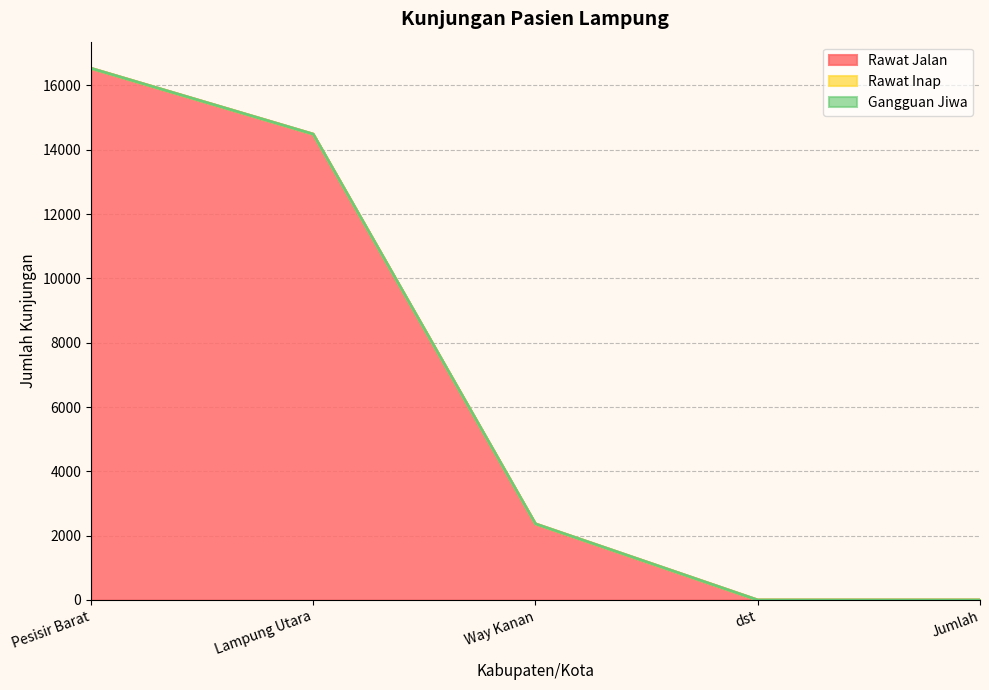

Reading right to left, list all the values displayed in this chart.

Rawat Jalan: Jumlah=0	dst=0	Way Kanan=2368	Lampung Utara=14487	Pesisir Barat=16534
Rawat Inap: Jumlah=0	dst=0	Way Kanan=0	Lampung Utara=0	Pesisir Barat=0
Gangguan Jiwa: Jumlah=0	dst=0	Way Kanan=0	Lampung Utara=0	Pesisir Barat=0